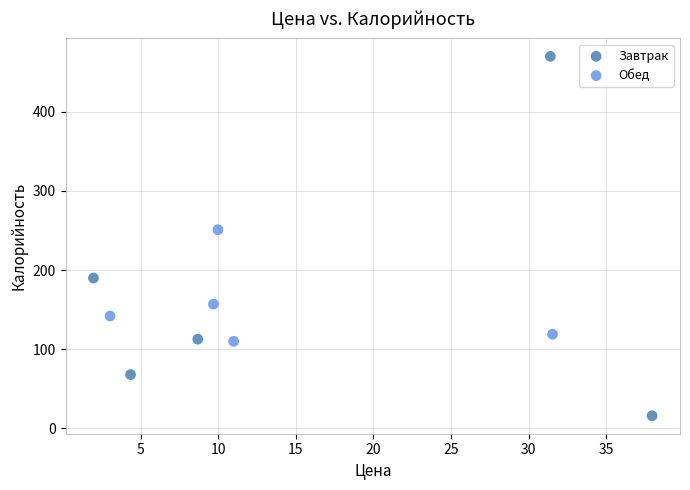

Which series reaches the minimum Y coordinate?

Завтрак